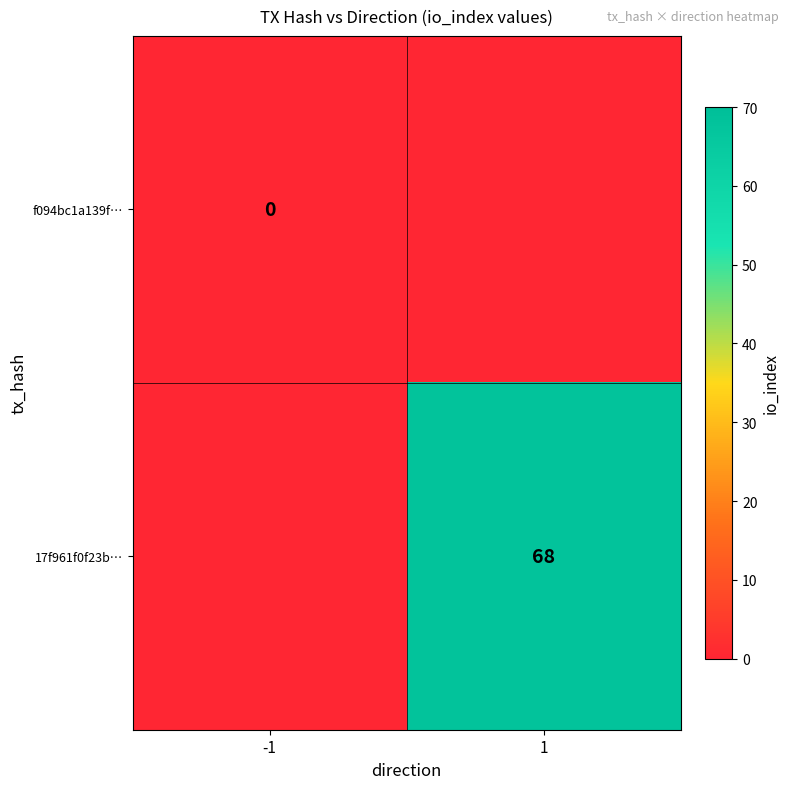

Rank the series by their maximum value, from lowest to highest.

f094bc1a139f…, 17f961f0f23b…